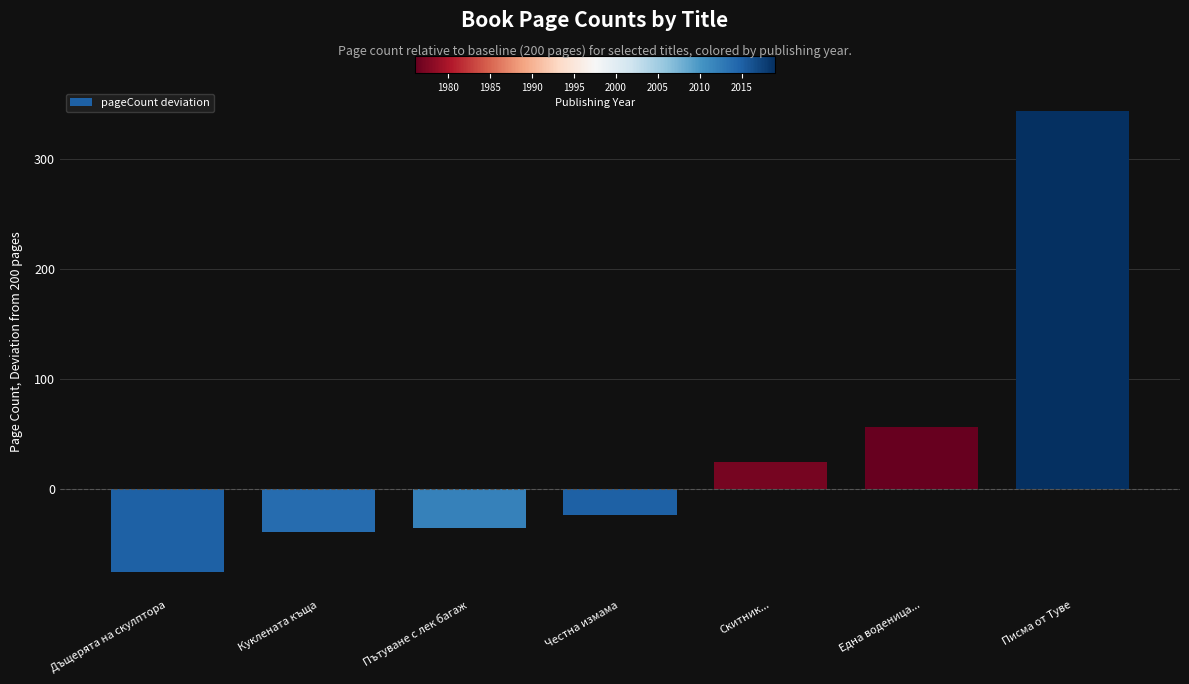

Where is the data nearest to the value 134?

Една воденица...